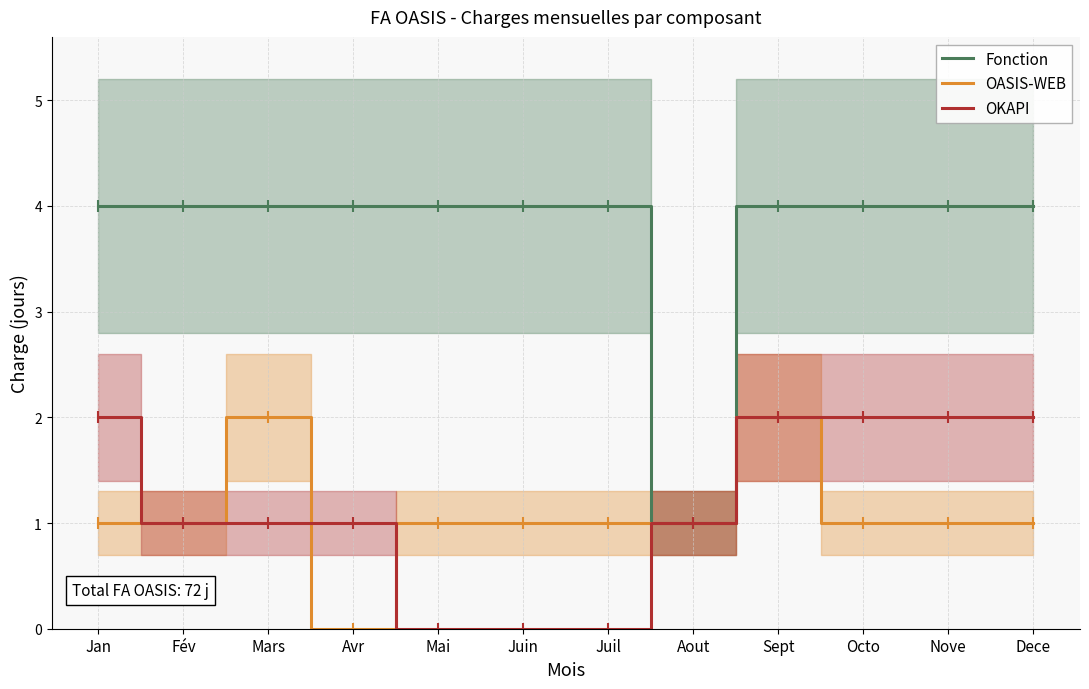

What are all the series names shown in the legend?

Fonction, OASIS-WEB, OKAPI